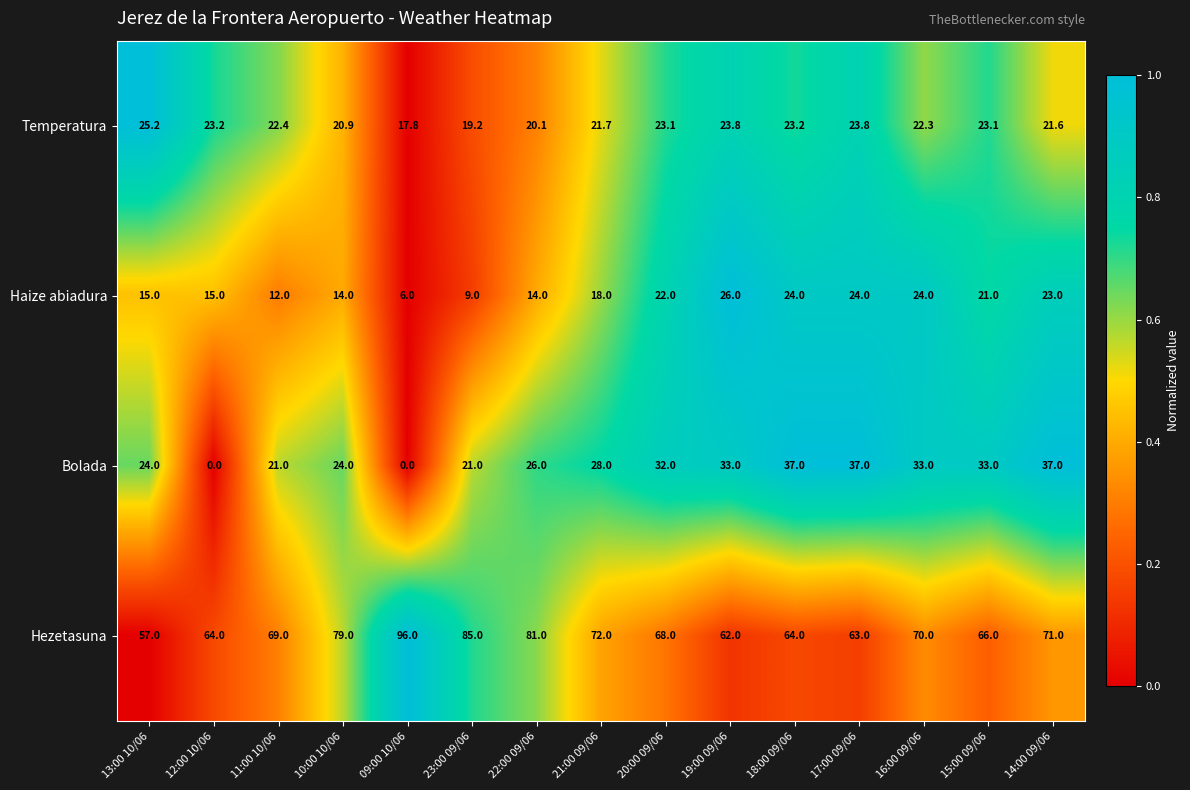

What is the total value across all series at 13:00 10/06?

121.2